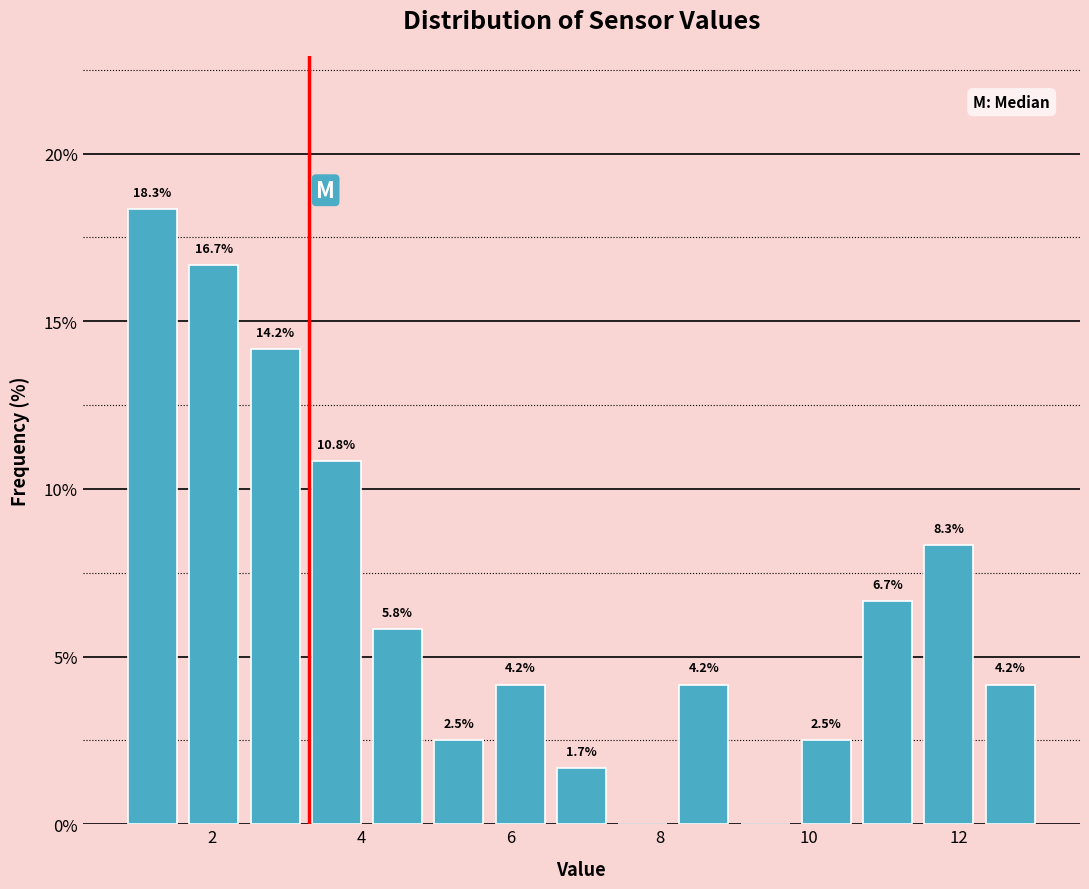

Over which range of the x-axis is the bar tallest?

0.80 to 1.62